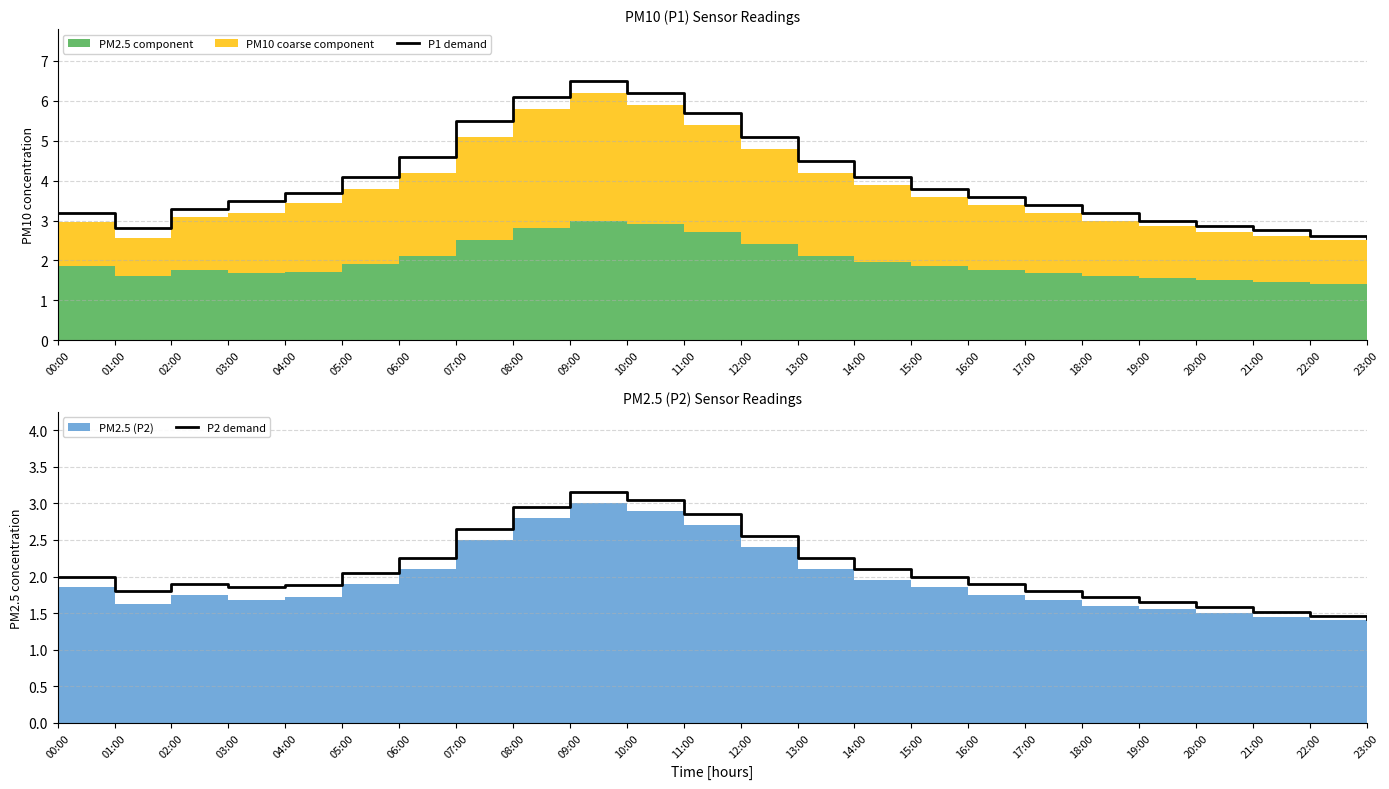

The value of P1 demand at 17:00 is 3.4. True or false?

True